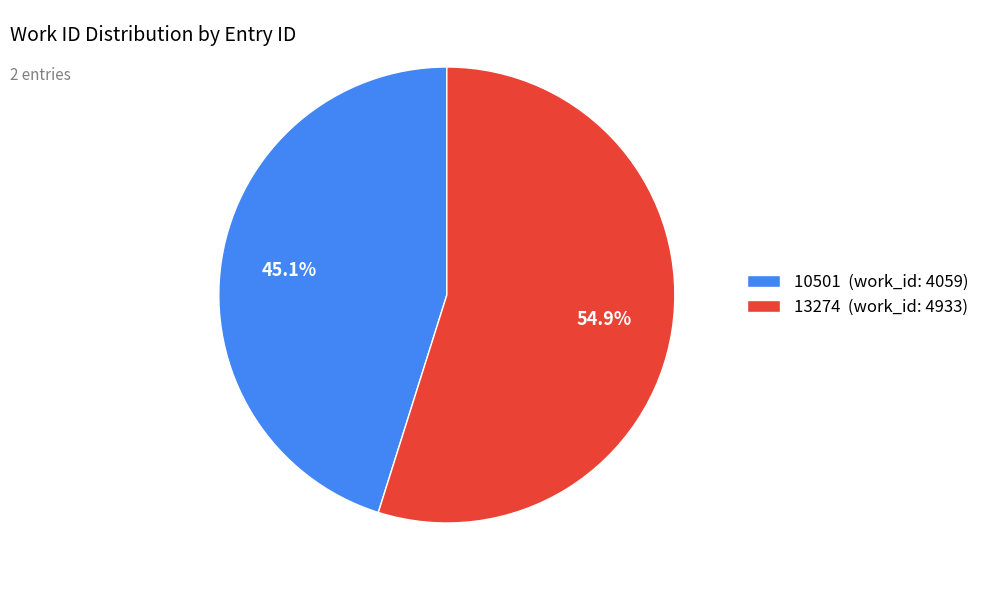

True or false: 10501 accounts for 31% of the total.

False